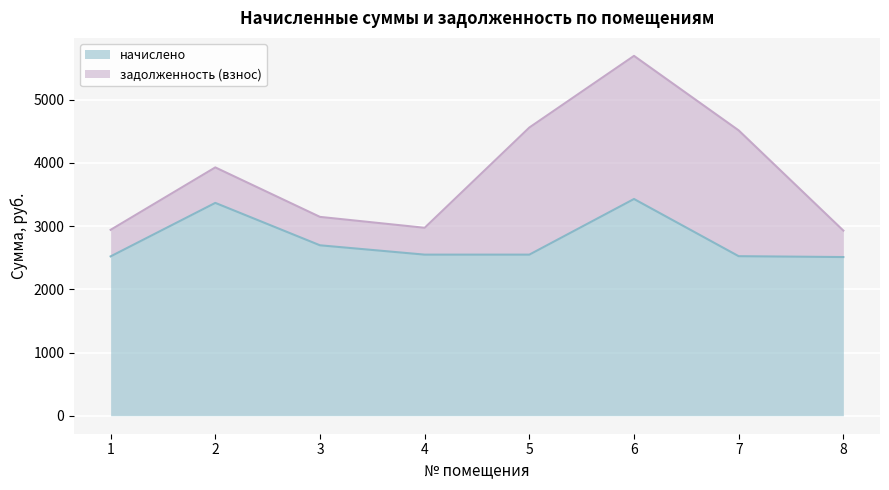

What is the maximum value shown in the chart?

3428.9